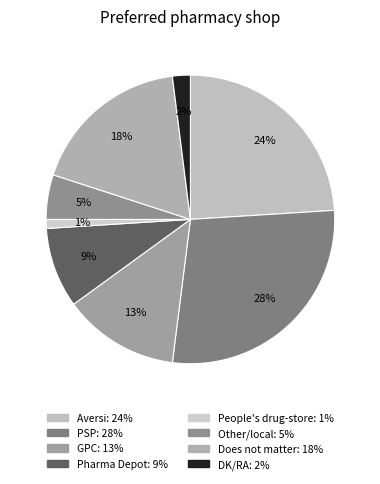

Count the number of slices in the pie.

8